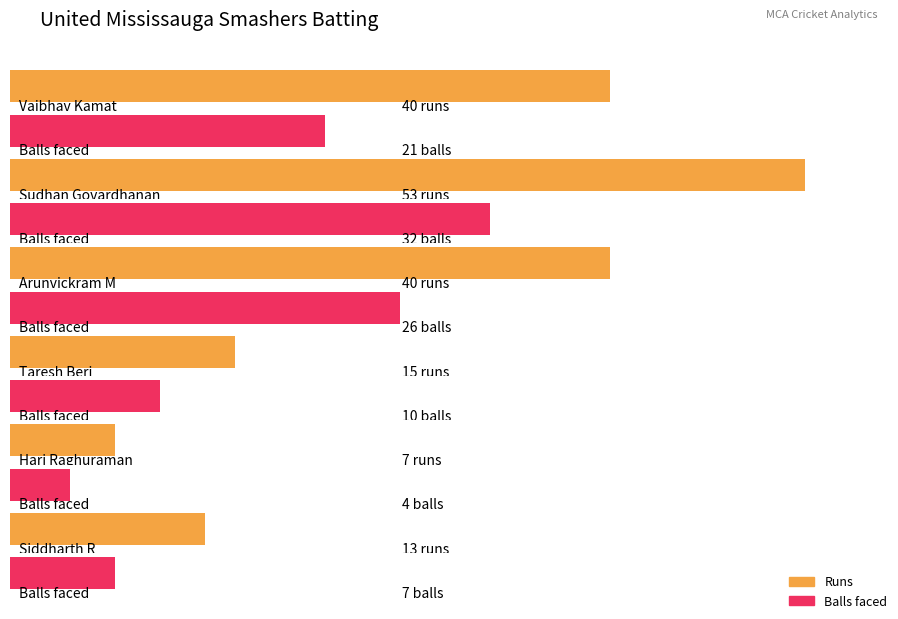

Which series changed the most between Sudhan Govardhanan and Taresh Beri?

Runs